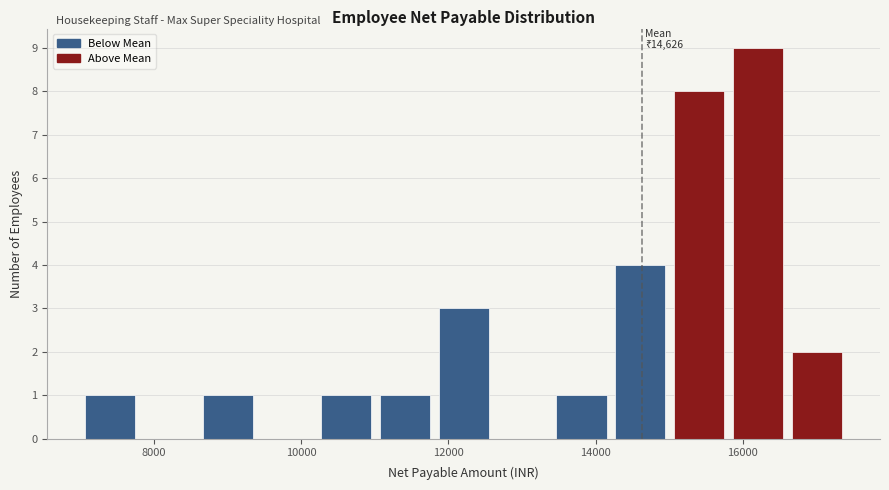

Over which range of the x-axis is the bar tallest?

15800 to 16600